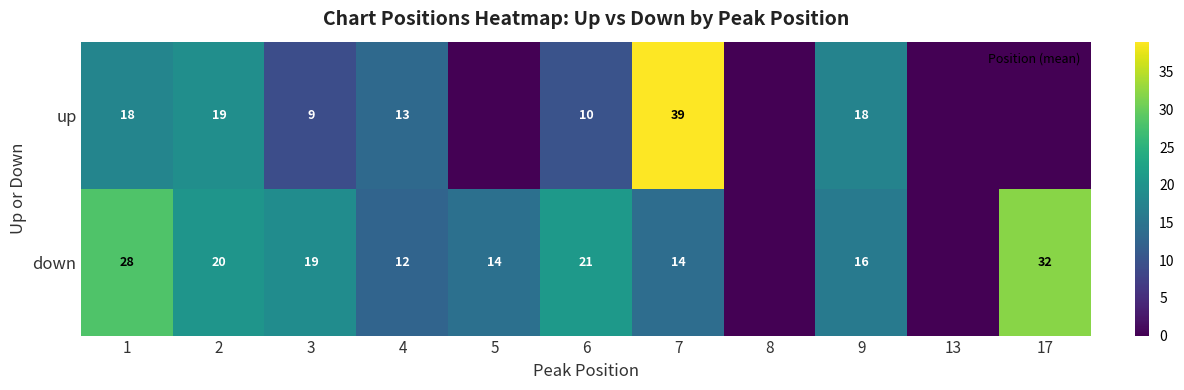

The value of down at 7 is 14.0. True or false?

True